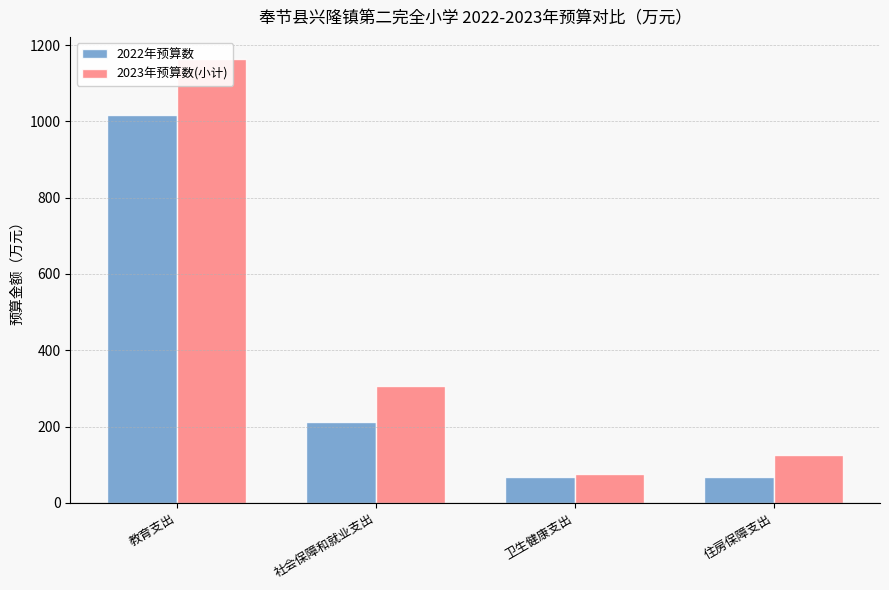

What position from the right is 教育支出?

4